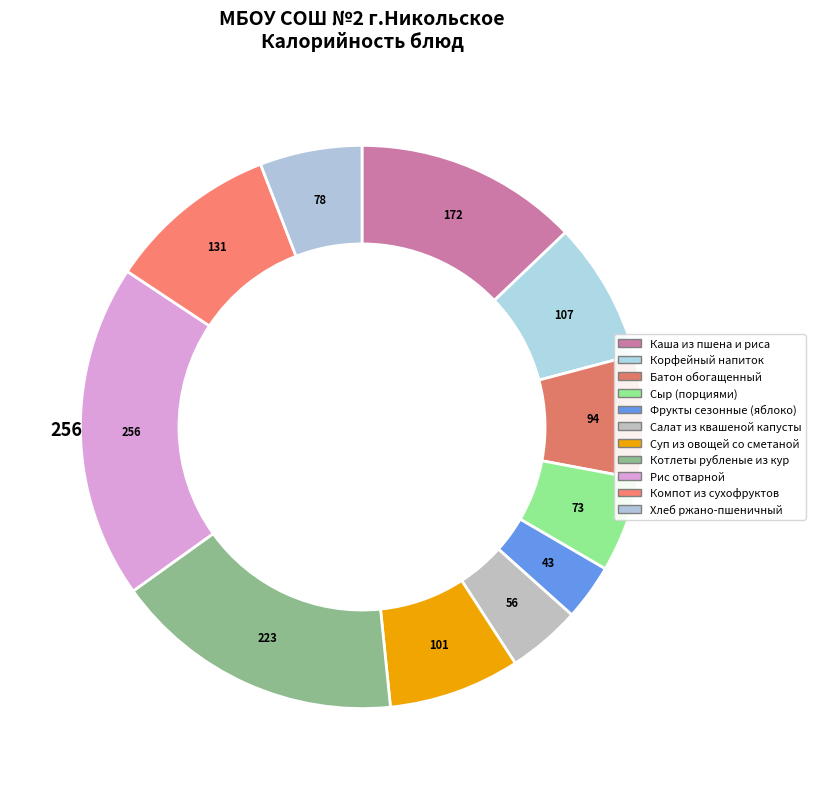

Is there any slice that represents more than half of the pie?

No